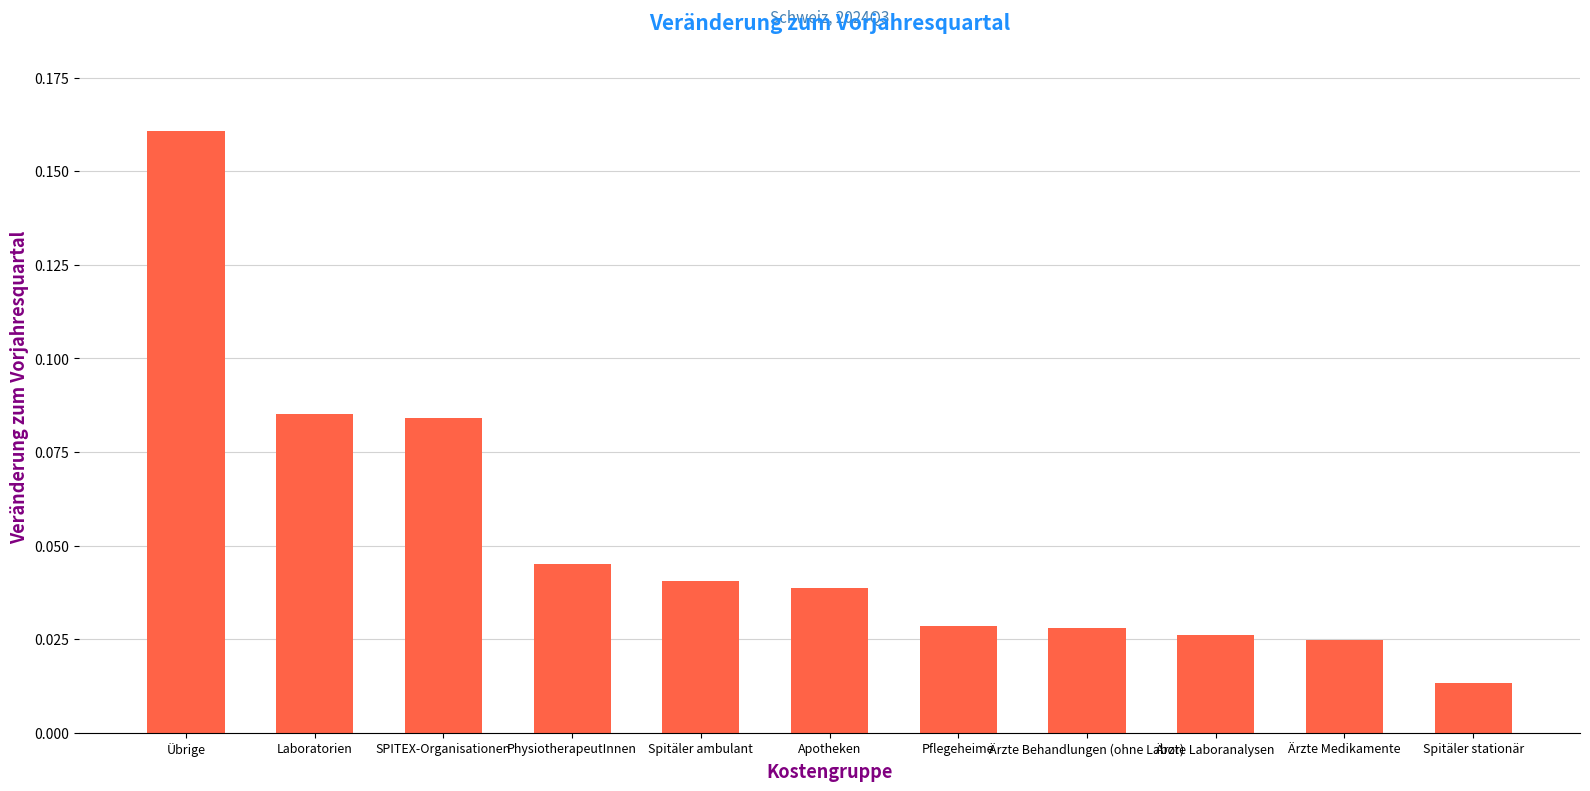

How many bars are there in total?

11